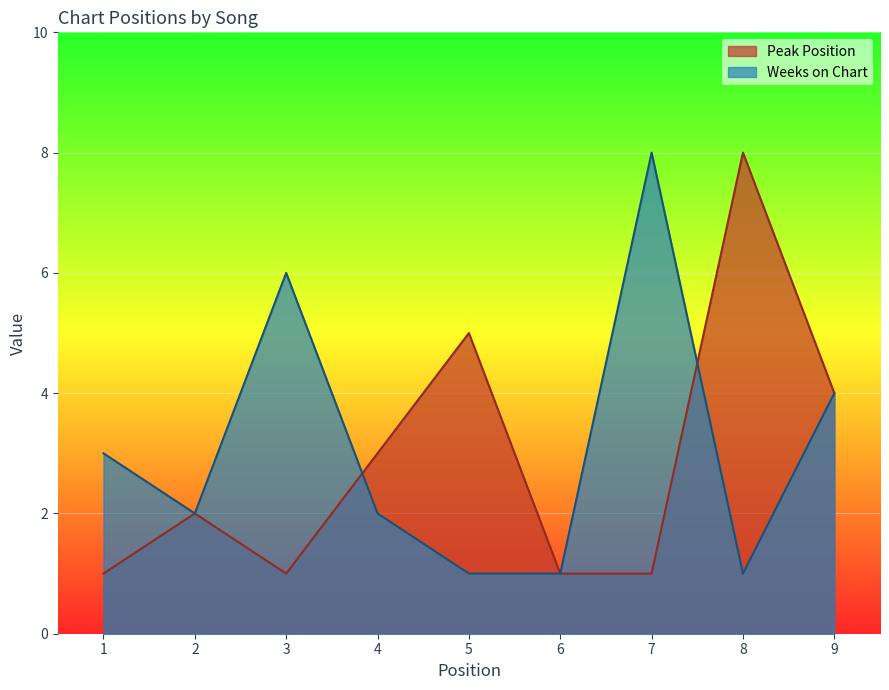

What is the difference between the maximum and second lowest values in the Weeks on Chart series?

7